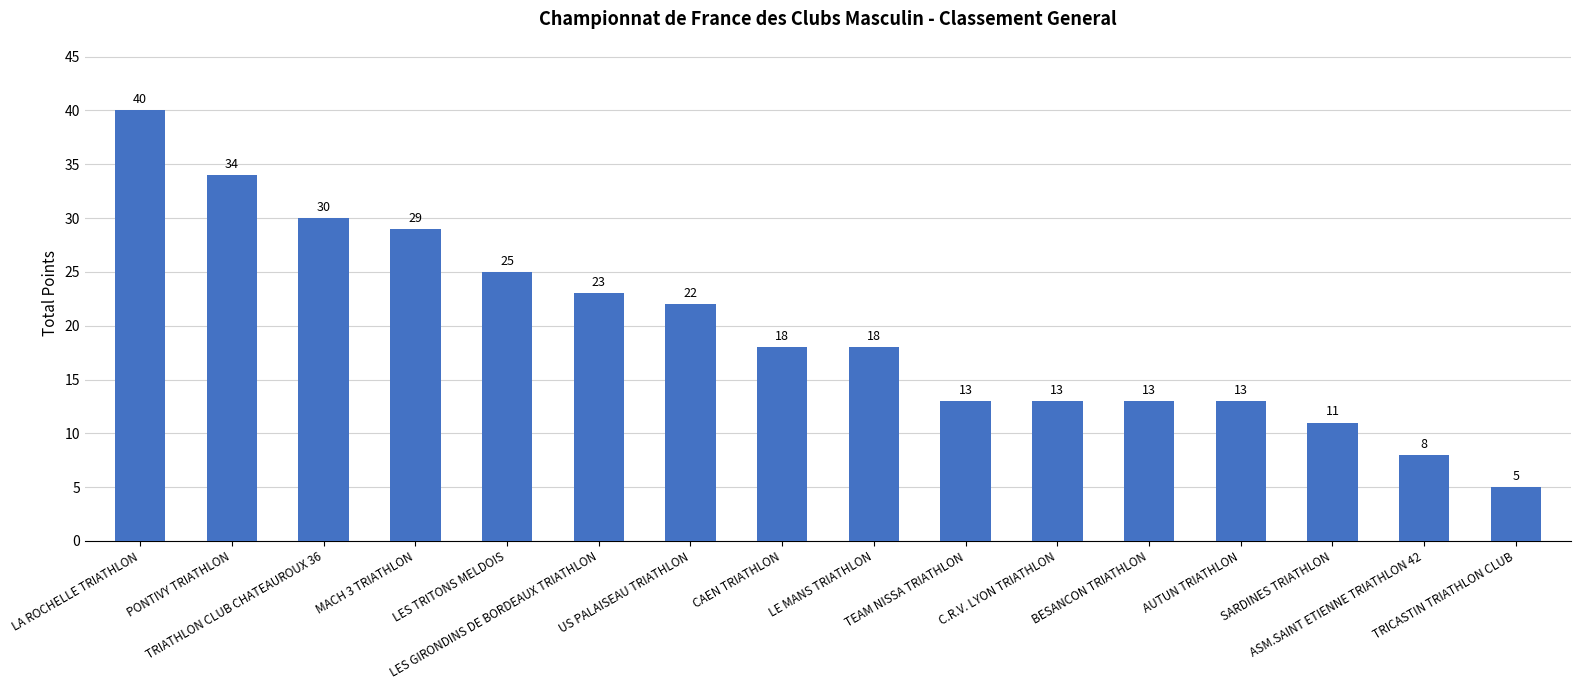

Reading left to right, what are all the values shown in this chart?

LA ROCHELLE TRIATHLON=40	PONTIVY TRIATHLON=34	TRIATHLON CLUB CHATEAUROUX 36=30	MACH 3 TRIATHLON=29	LES TRITONS MELDOIS=25	LES GIRONDINS DE BORDEAUX TRIATHLON=23	US PALAISEAU TRIATHLON=22	CAEN TRIATHLON=18	LE MANS TRIATHLON=18	TEAM NISSA TRIATHLON=13	C.R.V. LYON TRIATHLON=13	BESANCON TRIATHLON=13	AUTUN TRIATHLON=13	SARDINES TRIATHLON=11	ASM.SAINT ETIENNE TRIATHLON 42=8	TRICASTIN TRIATHLON CLUB=5